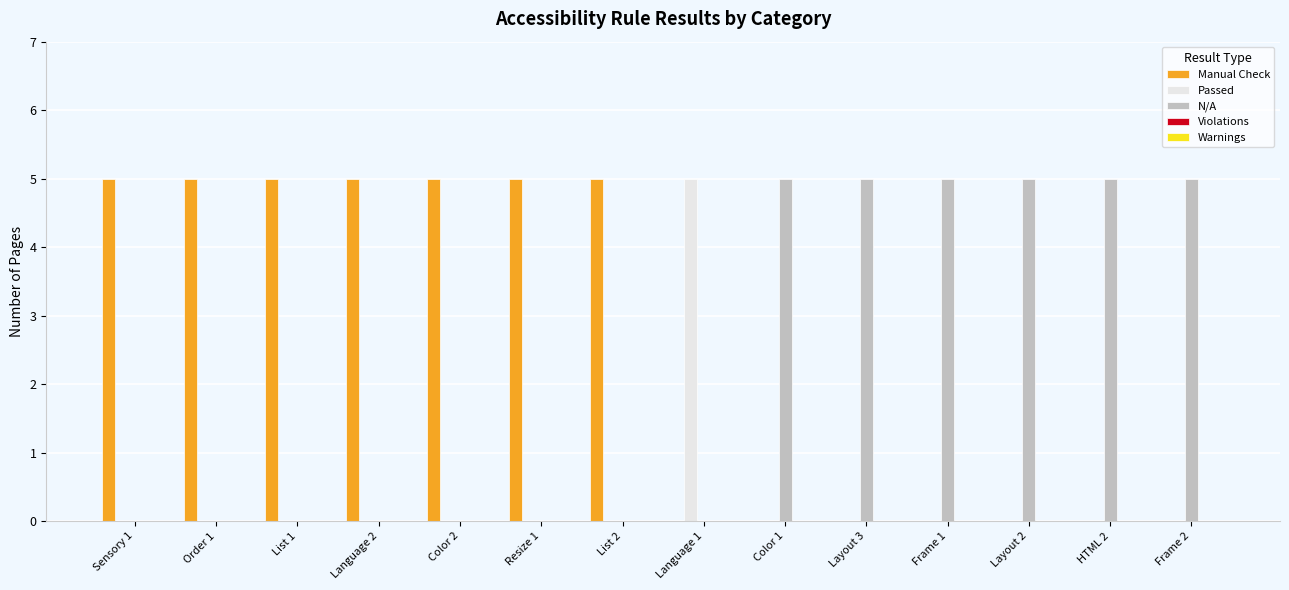

Is it true that Manual Check equals 2 at Layout 3?

False